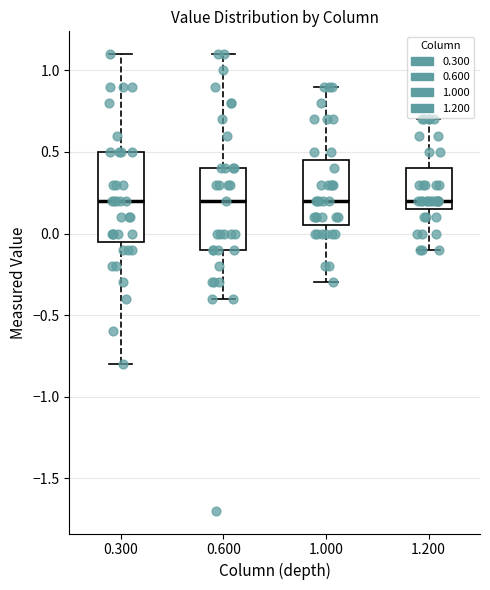

Reading left to right, transcribe this box plot: for each box, give where its median line is, the range the box spans, and where its two whiskers end, as read against the y-axis. The values are not printed on the chart, so give them approximately, as read against the axis.

0.300: median 0.20, box -0.05 to 0.50, whiskers -0.80 to 1.10
0.600: median 0.20, box -0.10 to 0.40, whiskers -0.40 to 1.10
1.000: median 0.20, box 0.05 to 0.45, whiskers -0.30 to 0.90
1.200: median 0.20, box 0.15 to 0.40, whiskers -0.10 to 0.70